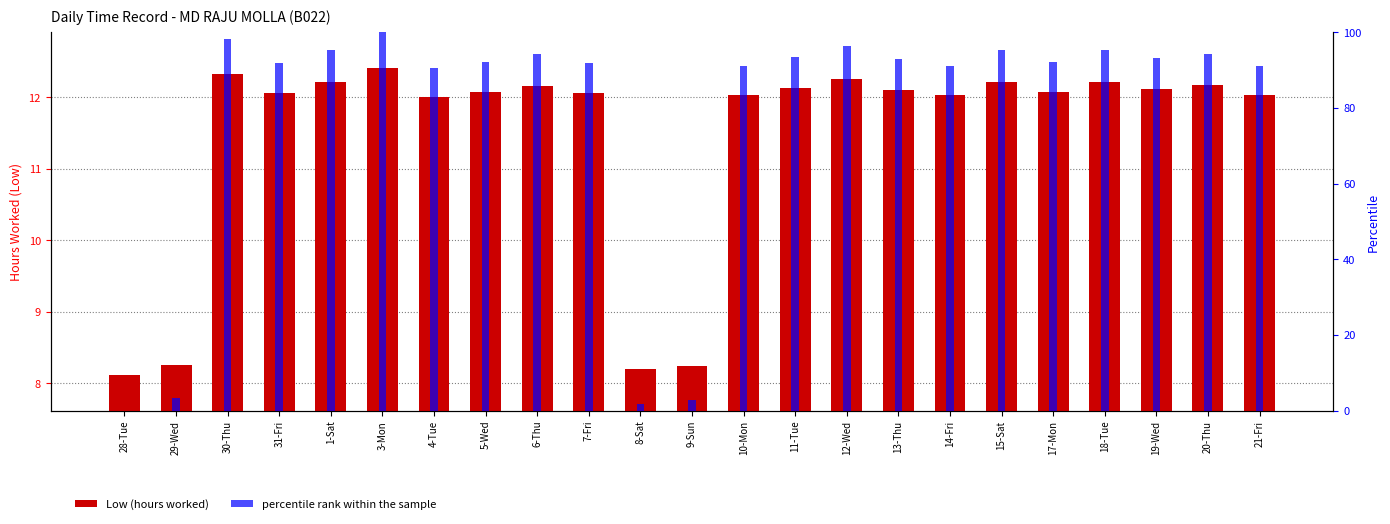

Which series has the largest total across all categories?

percentile rank